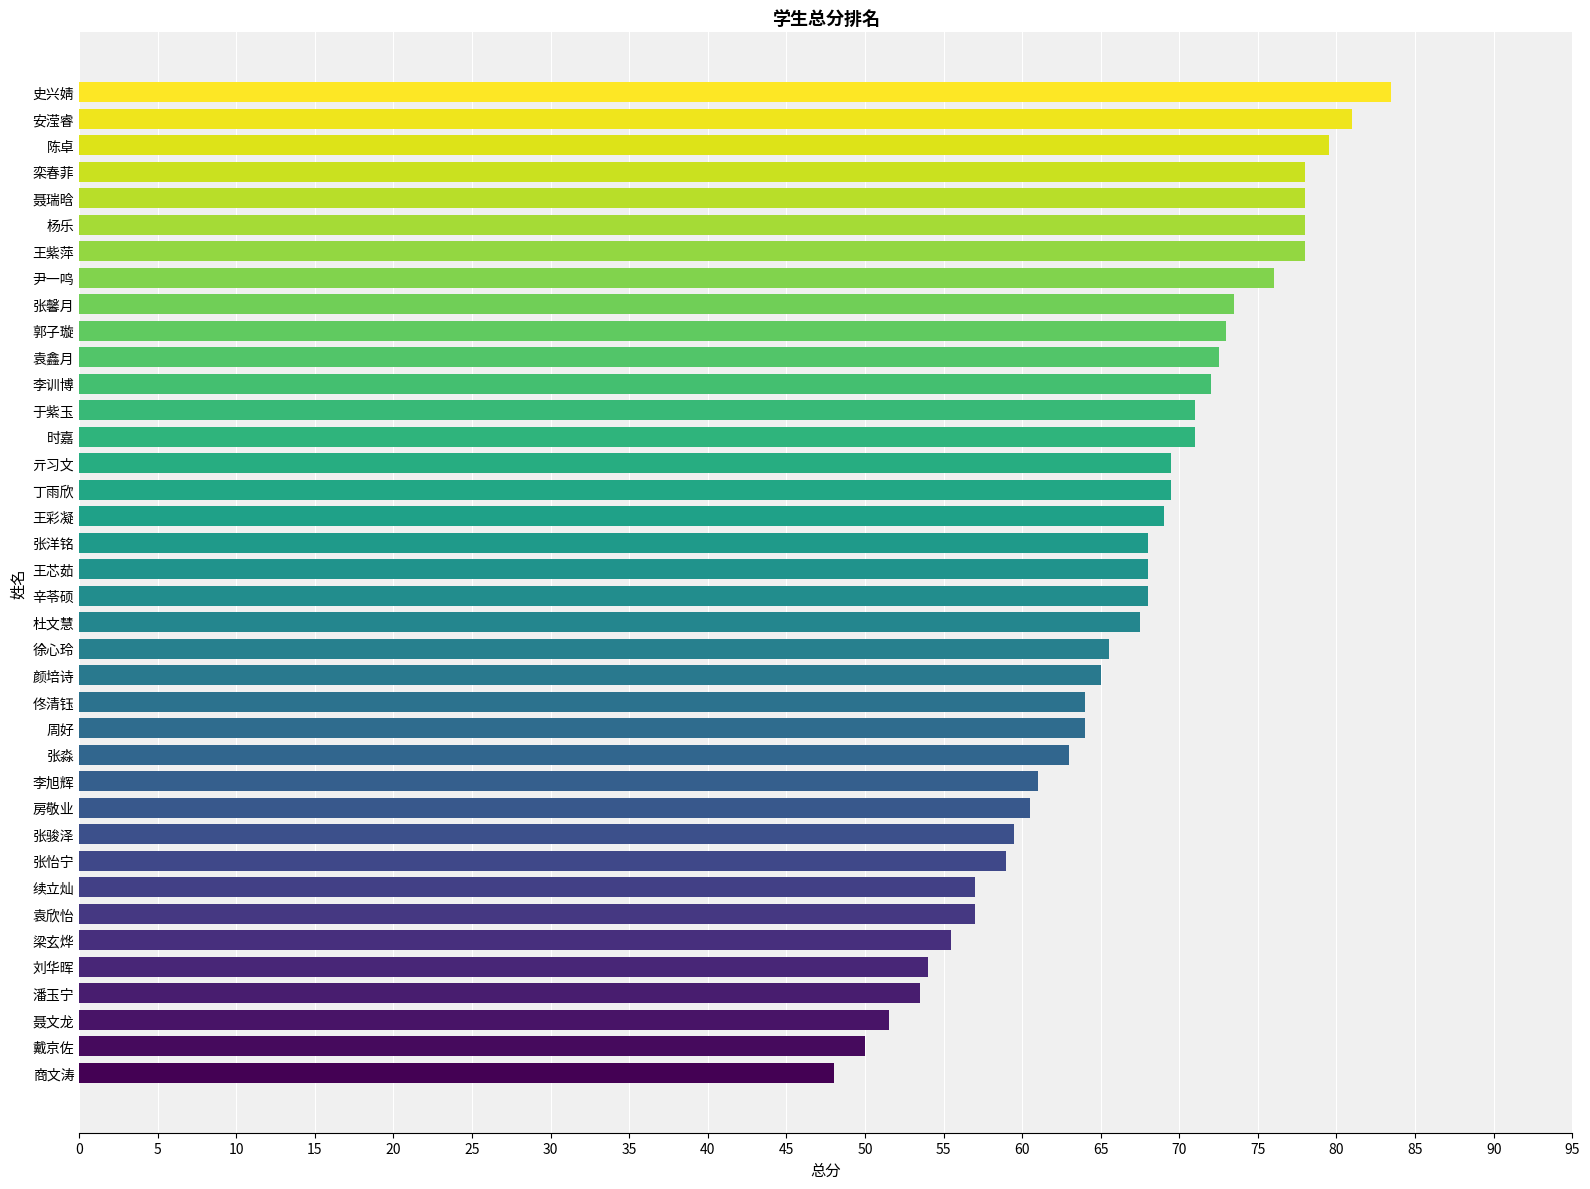

The value at 戴京佐 is 50.0. True or false?

True